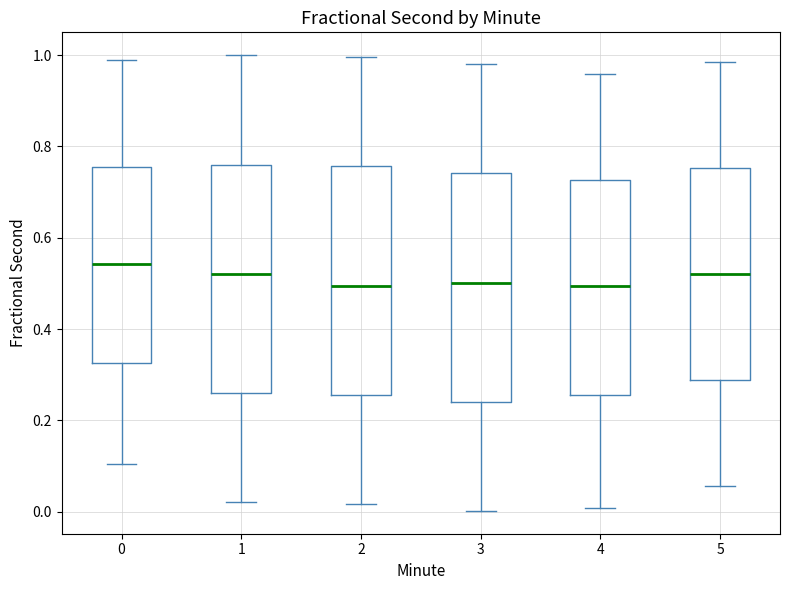

Reading left to right, transcribe this box plot: for each box, give where its median line is, the range the box spans, and where its two whiskers end, as read against the y-axis. The values are not printed on the chart, so give them approximately, as read against the axis.

0: median 0.54, box 0.32 to 0.76, whiskers 0.10 to 0.98
1: median 0.52, box 0.26 to 0.76, whiskers 0.02 to 1.00
2: median 0.50, box 0.26 to 0.76, whiskers 0.02 to 1.00
3: median 0.50, box 0.24 to 0.74, whiskers 0.00 to 0.98
4: median 0.50, box 0.26 to 0.72, whiskers 0.00 to 0.96
5: median 0.52, box 0.28 to 0.76, whiskers 0.06 to 0.98